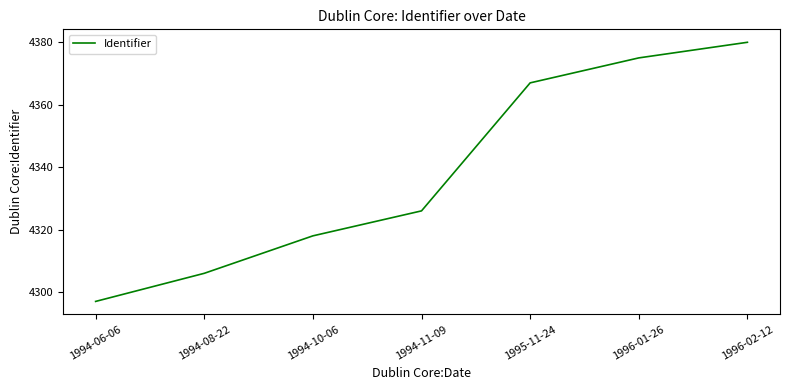

How many series are shown in this chart?

1